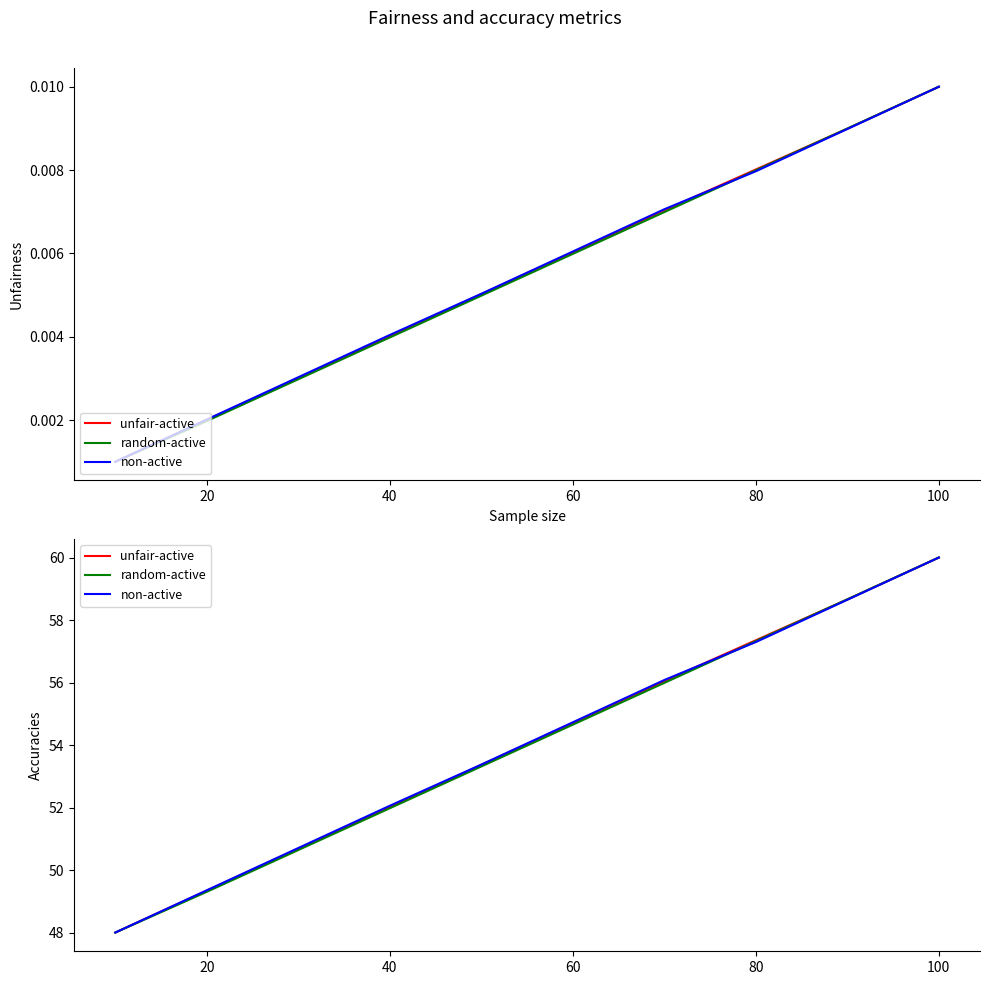

Between 20 and 60, which series saw the biggest shift?

non-active